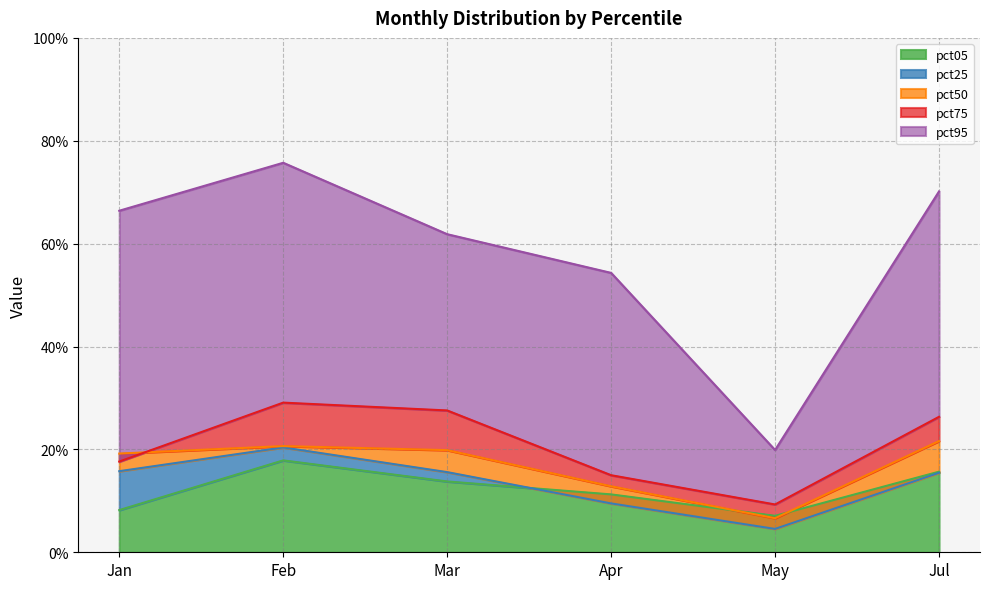

What is the value of the pct25 point at the 1st from the left?

0.2